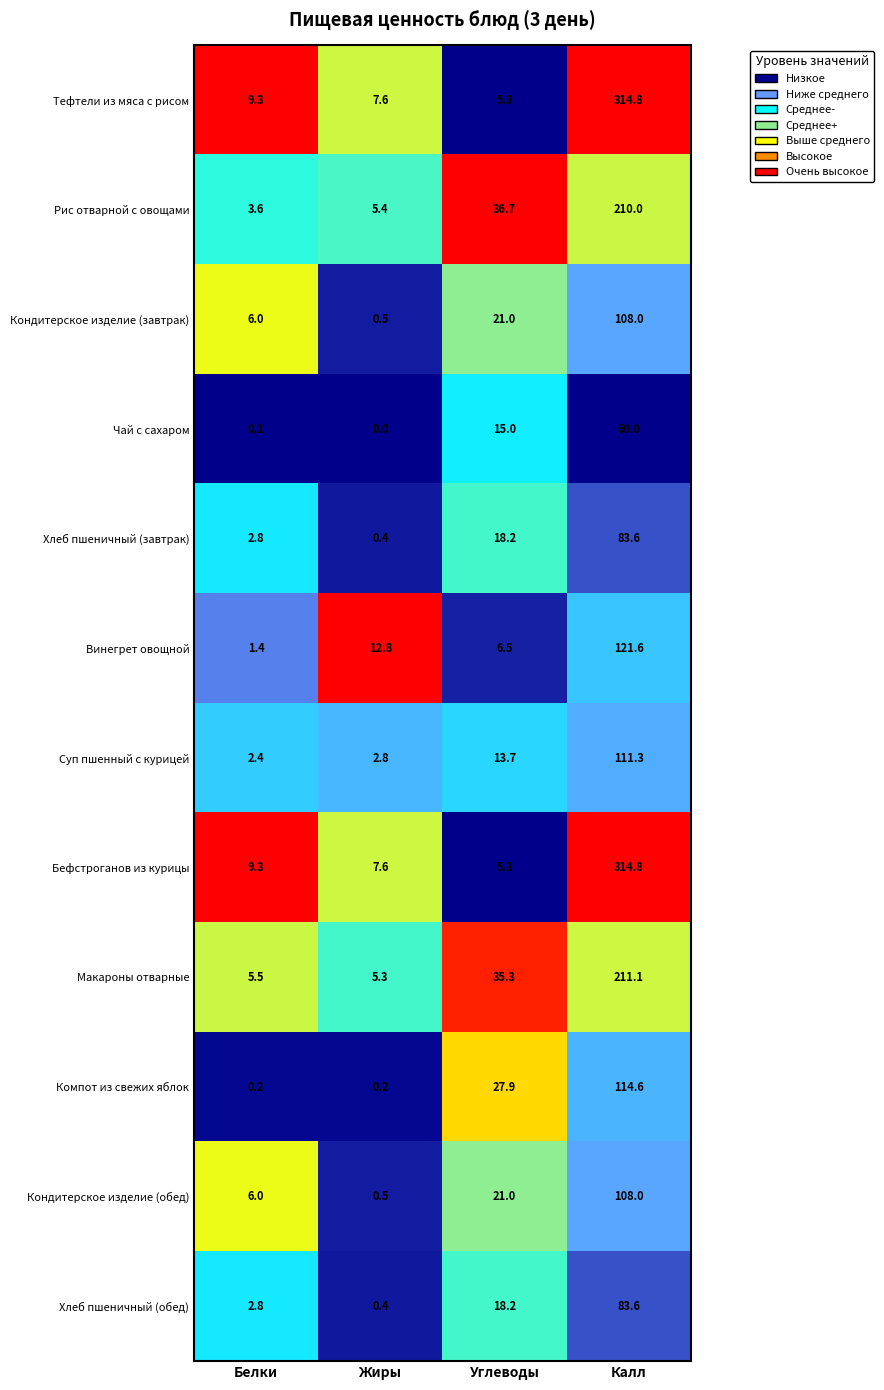

At which label does Тефтели из мяса с рисом first exceed 9?

Белки